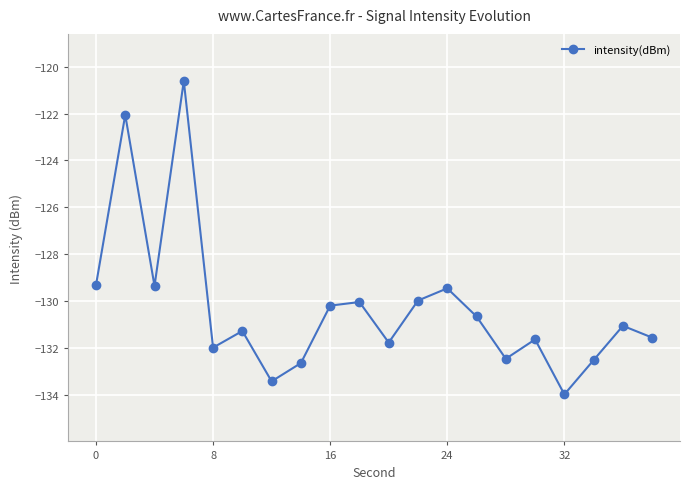

What is the difference between the maximum and second lowest values?

12.8